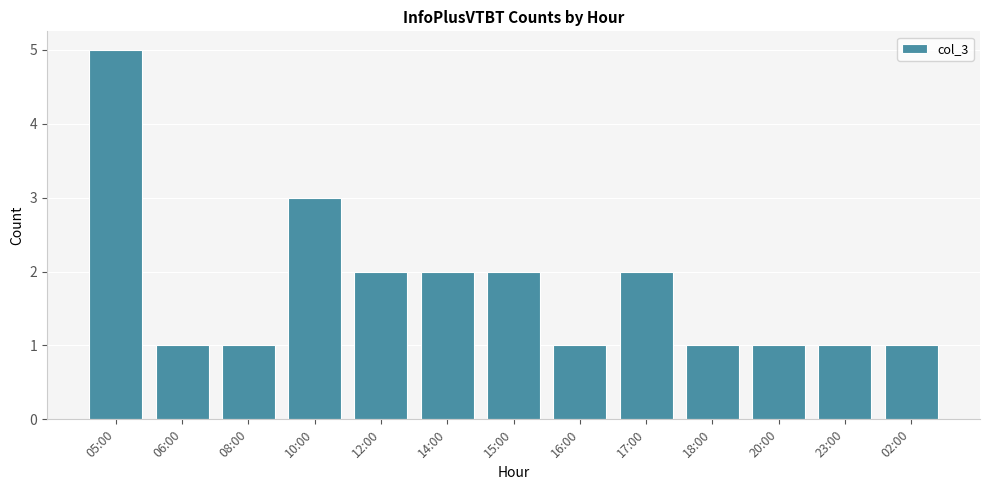

What is the label of the 1st bar from the left?

05:00